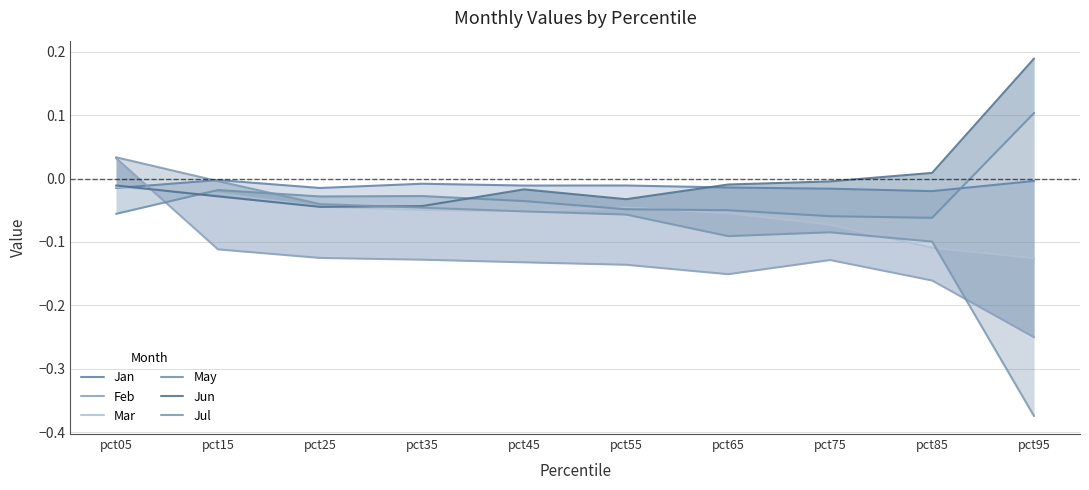

What are all the series names shown in the legend?

Jan, Feb, Mar, May, Jun, Jul